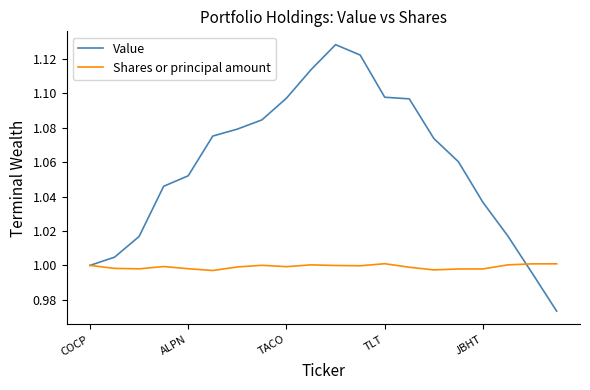

List the series in order of their overall mean, lowest first.

Shares or principal amount, Value